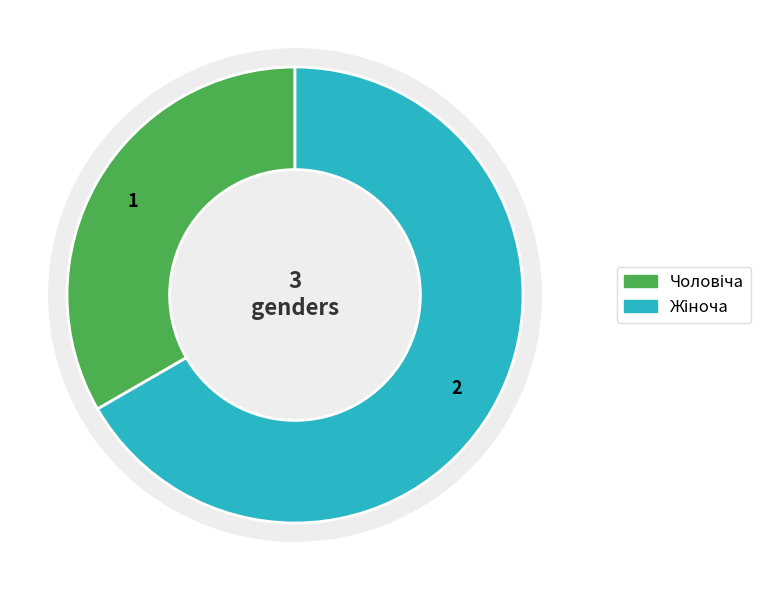

Rank the categories by value from highest to lowest.

Жіноча, Чоловіча